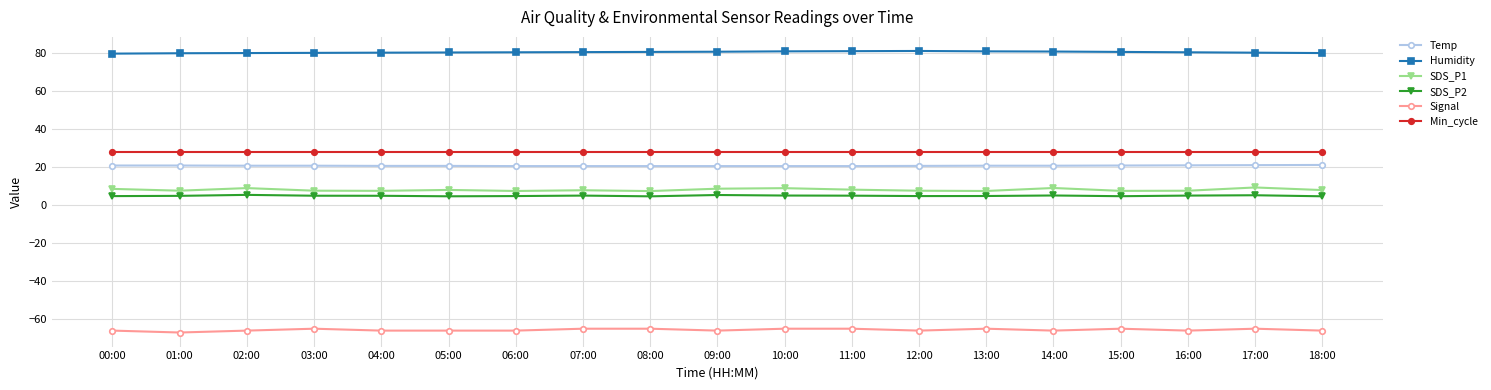

How many lines are shown in the chart?

6